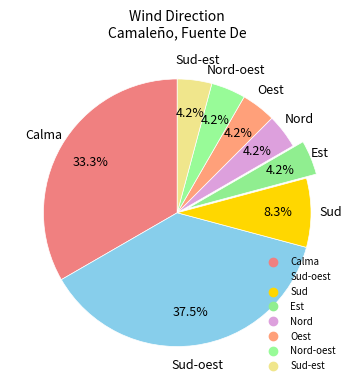

How many segments does this pie chart have?

8